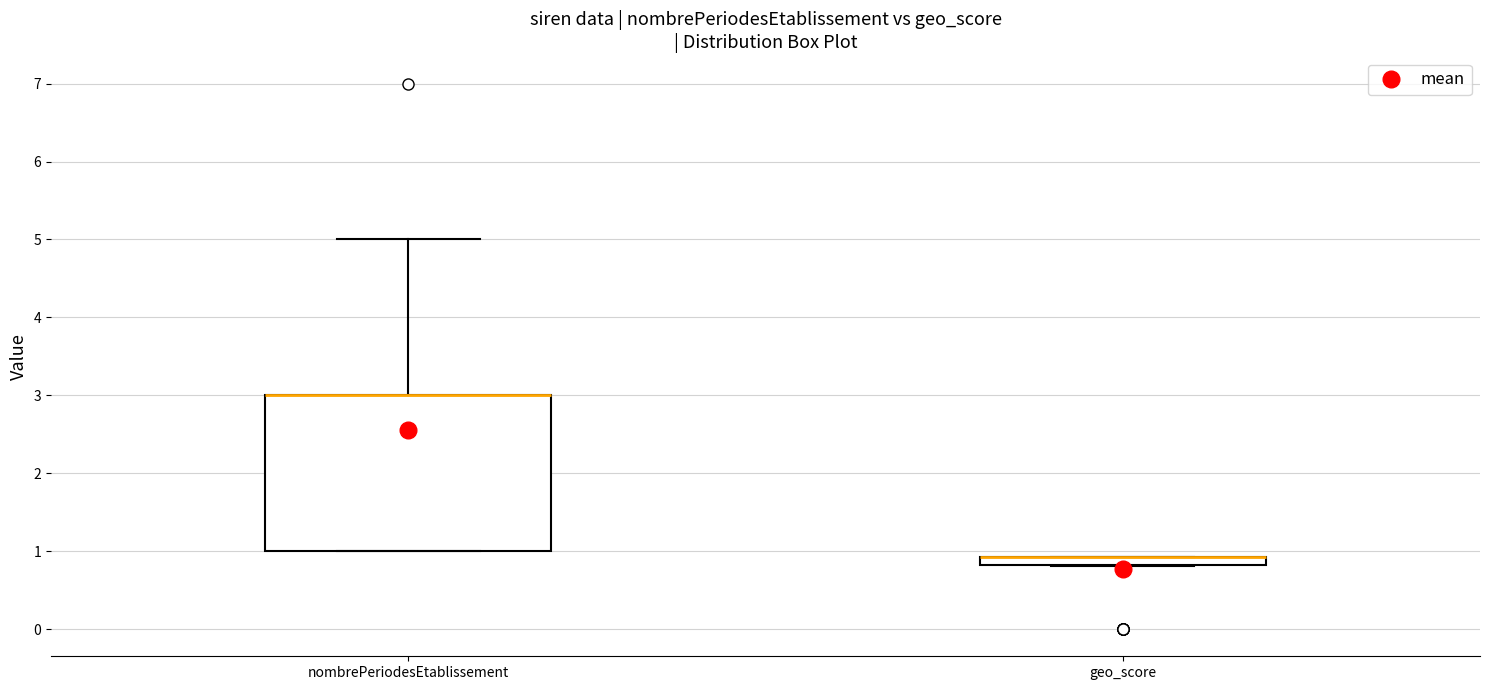

Which box is the tallest, from its lower edge to its upper edge?

nombrePeriodesEtablissement